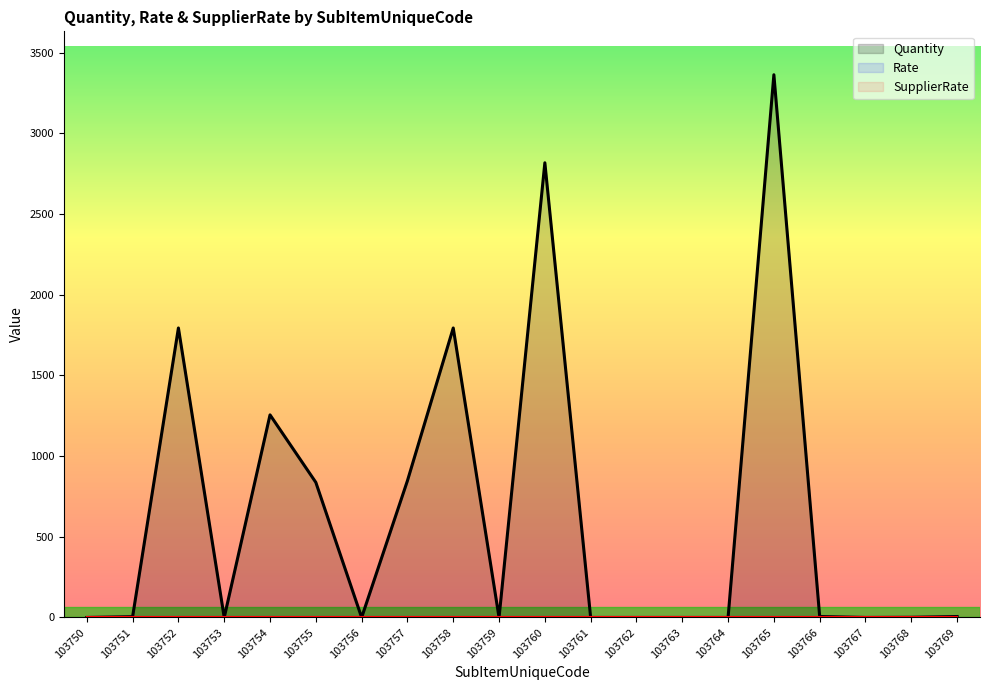

Is the value of SupplierRate at 103767 greater than the value of Rate at 103759?

No